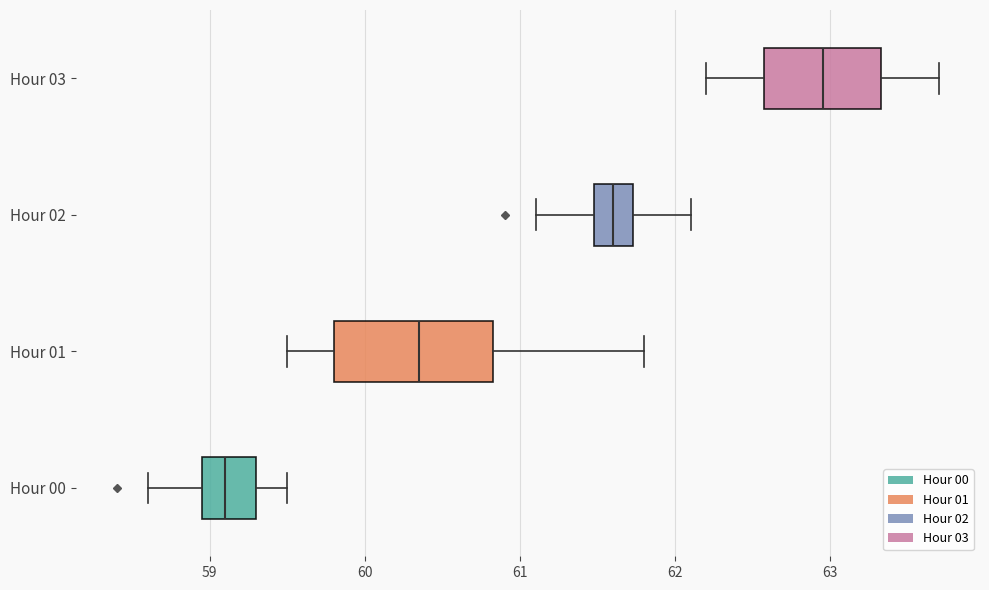

Which box is the widest, from its left edge to its right edge?

Hour 01